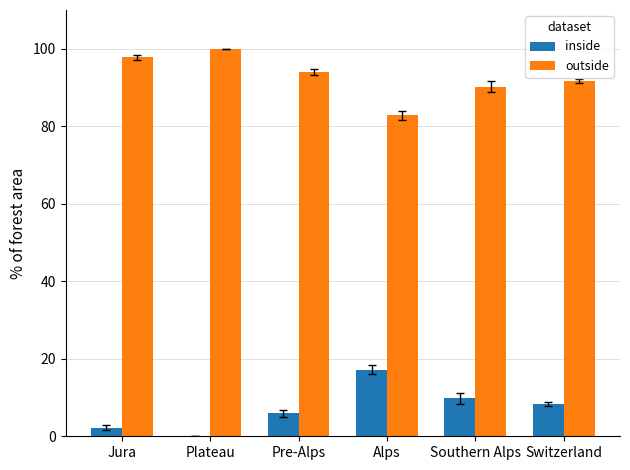

Is the value of inside at Alps greater than the value of outside at Switzerland?

No